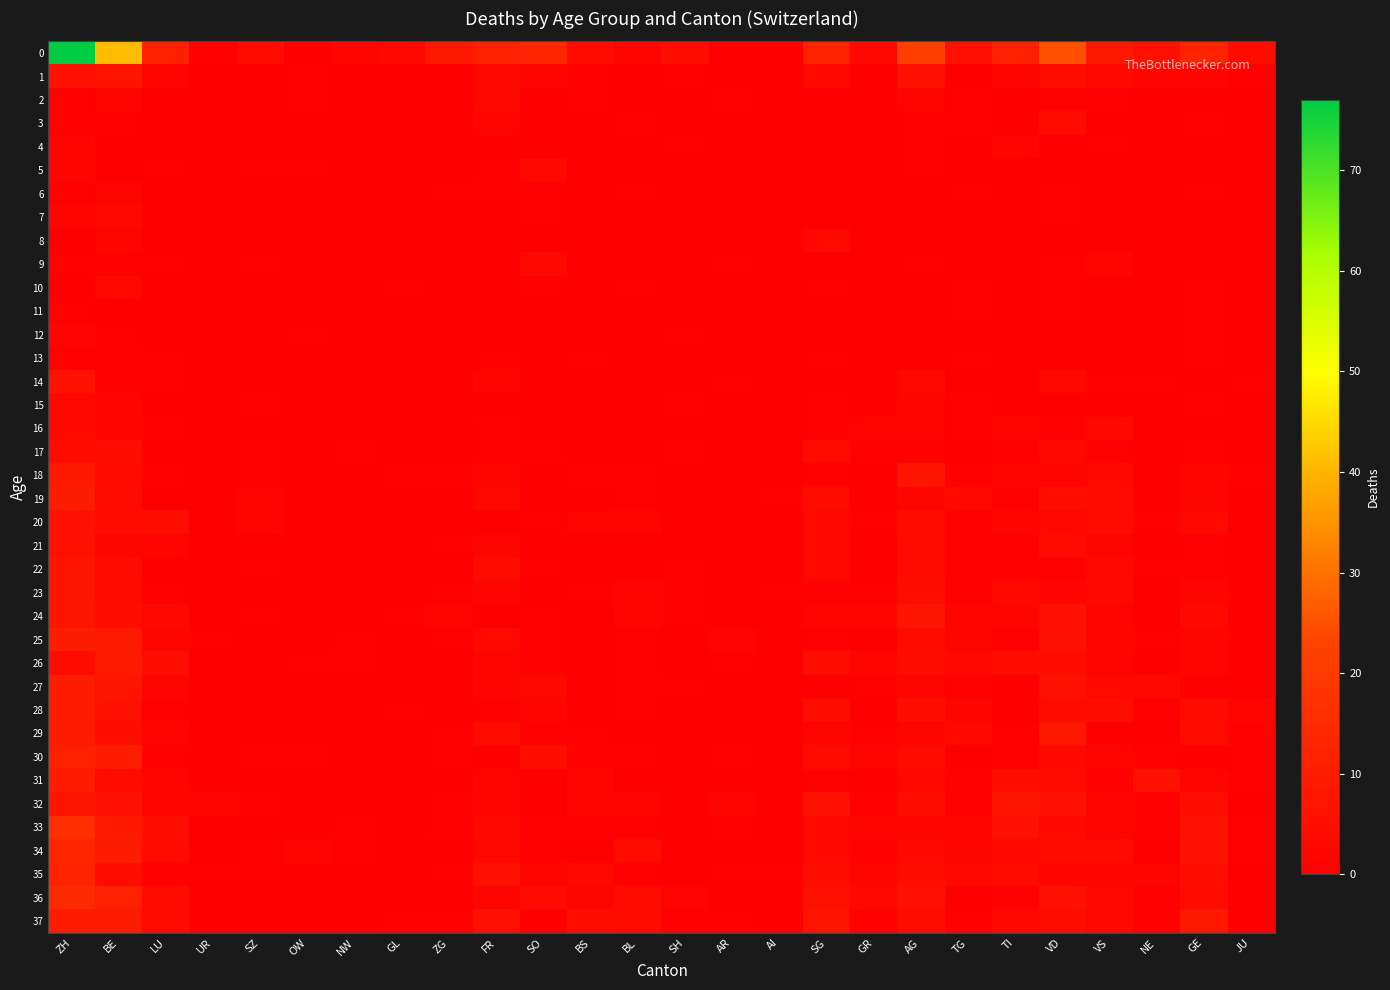

Which has a higher value, AI or BL?

BL